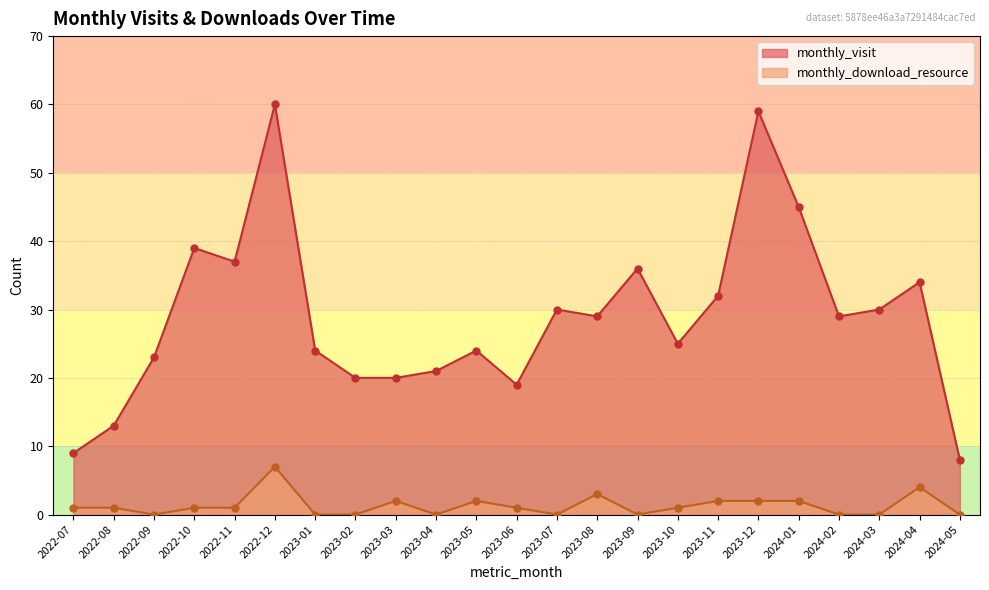

Which series contains the lowest Y value?

monthly_download_resource